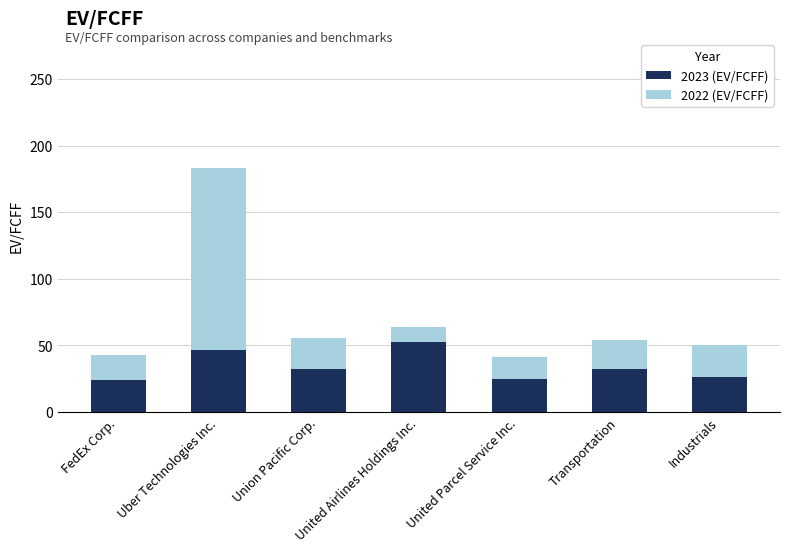

What is the difference between the maximum and minimum values in the 2023 (EV/FCFF) series?

28.3